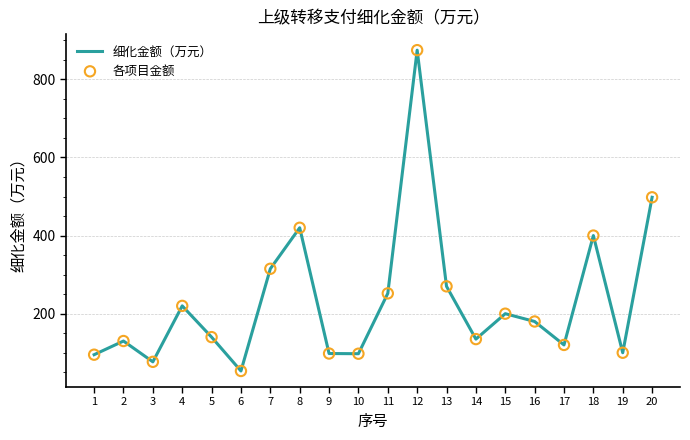

What is the change in value from 3 to 9?

+21.3